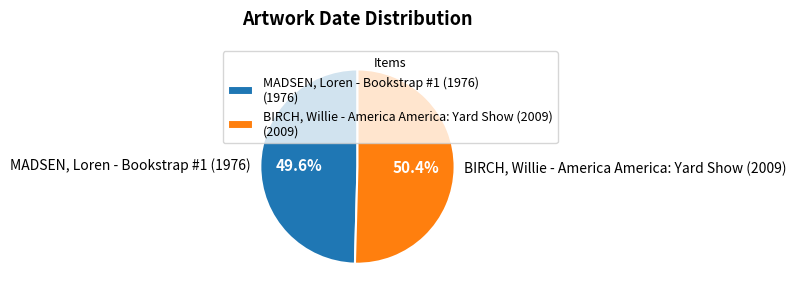

Is it true that BIRCH, Willie - America America: Yard Show (2009) is 64% of the pie?

False